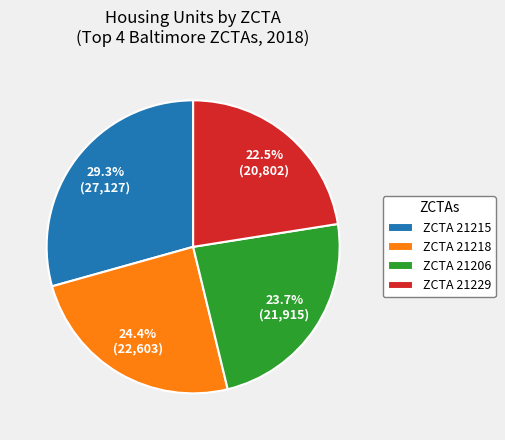

What portion of the pie excludes ZCTA 21218?

75.6%